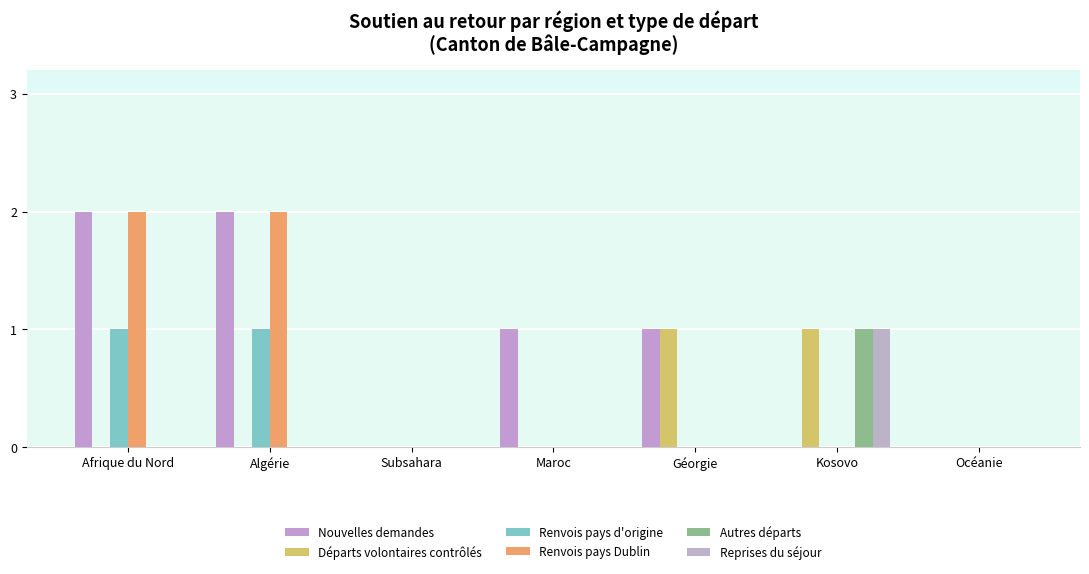

True or false: Renvois pays d'origine has a value of 1 at Afrique du Nord.

True